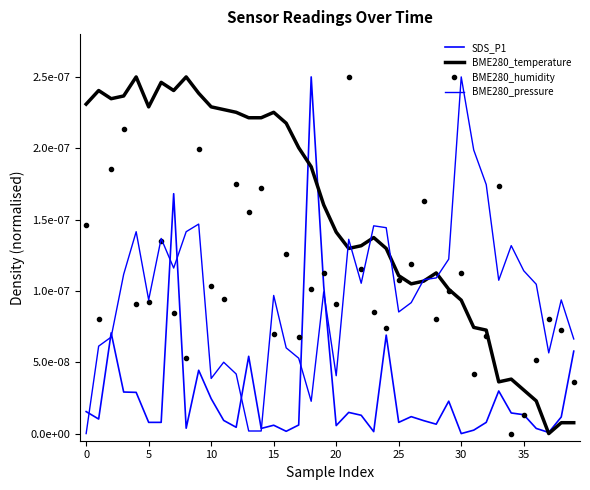

How many interior local valleys does the BME280_temperature series have?

7